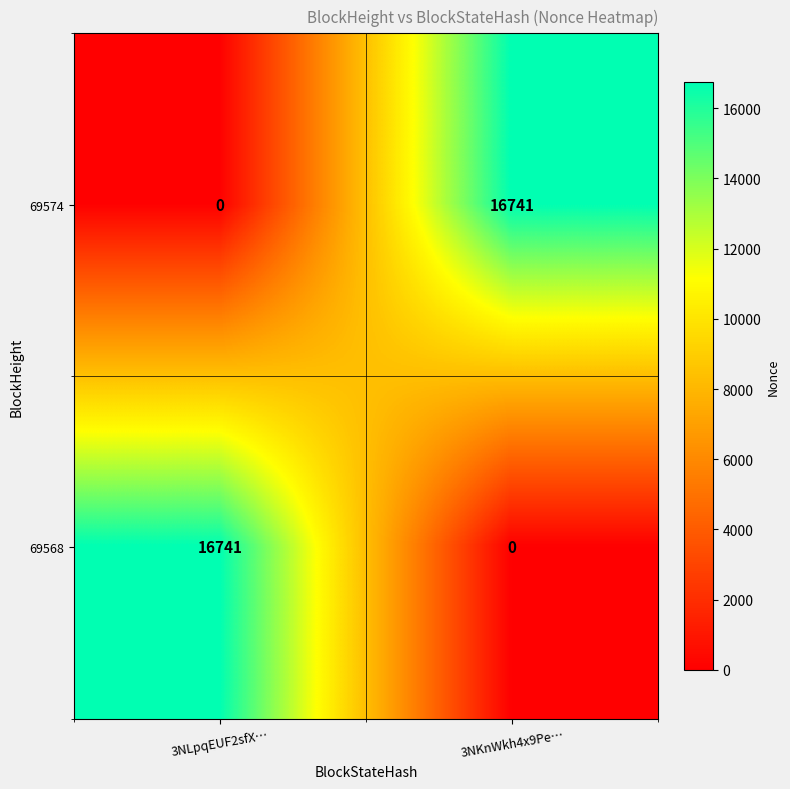

Reading left to right, what are all the values shown in this chart?

69574: 0	16741
69568: 16741	0